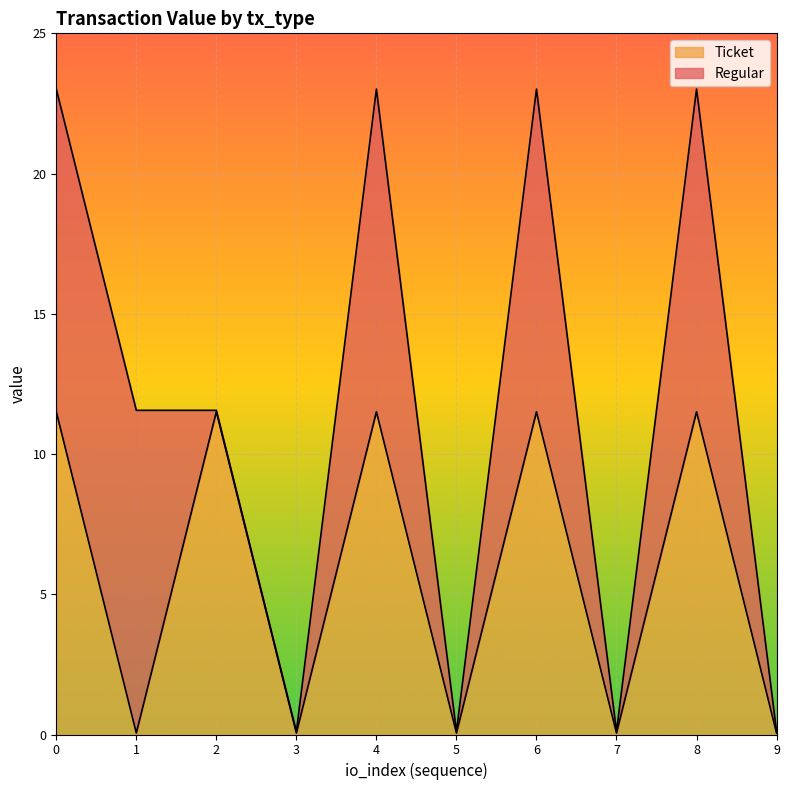

True or false: Ticket has a value of 5.1 at 4.

False